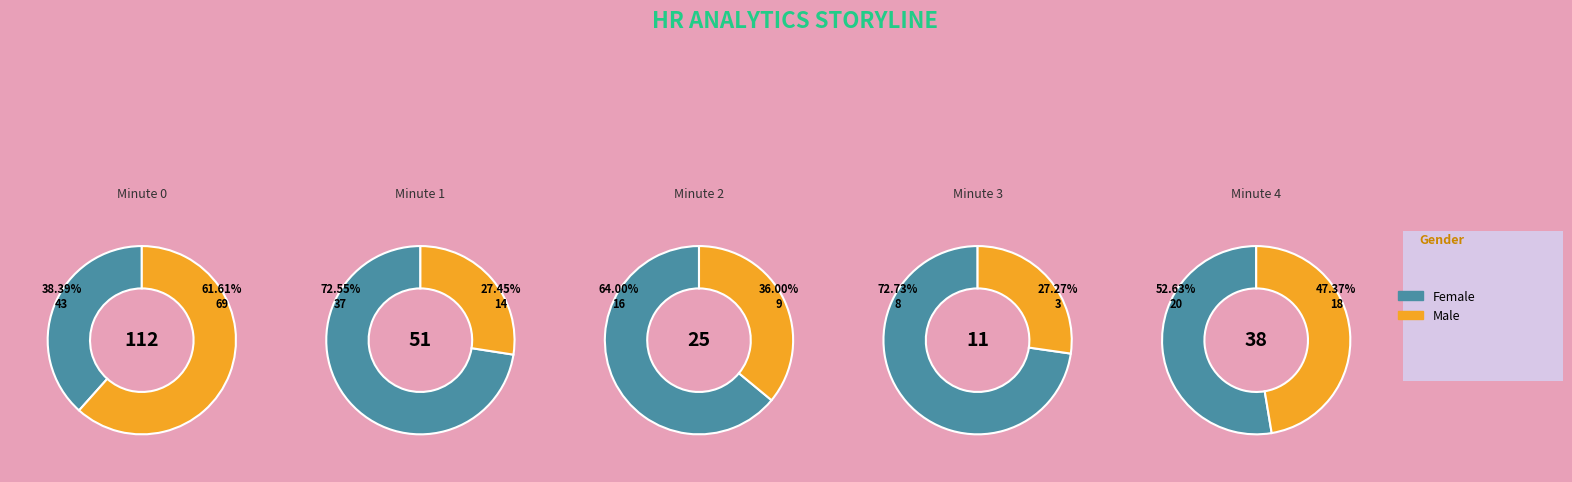

Rank the series at 0 from highest to lowest value.

Male, Female